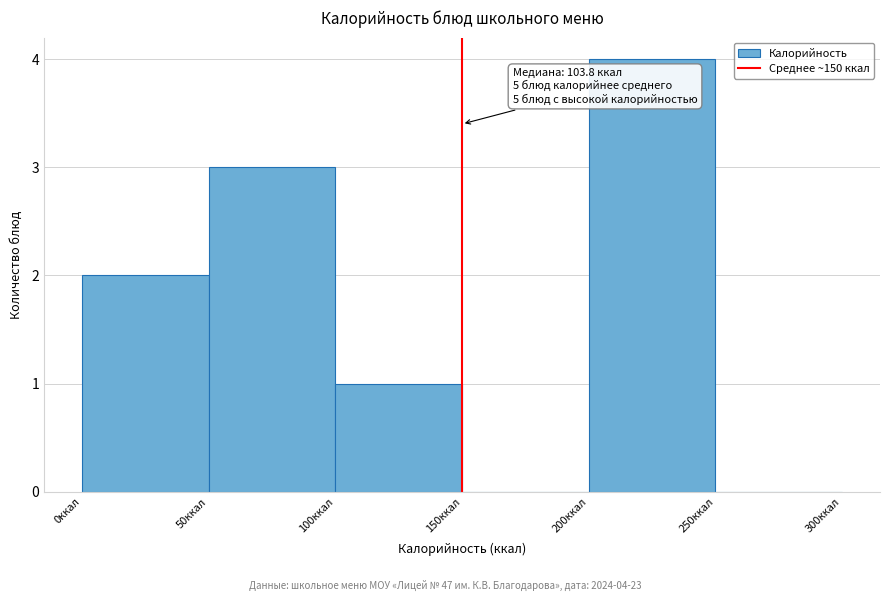

Over which range of the x-axis is the bar tallest?

200 to 250